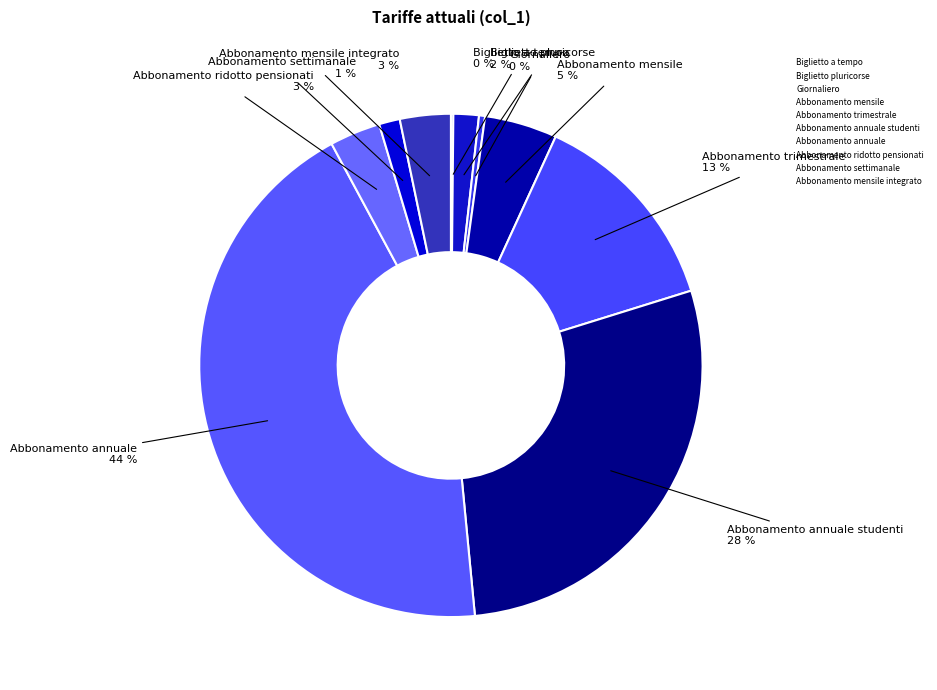

How many segments does this pie chart have?

10